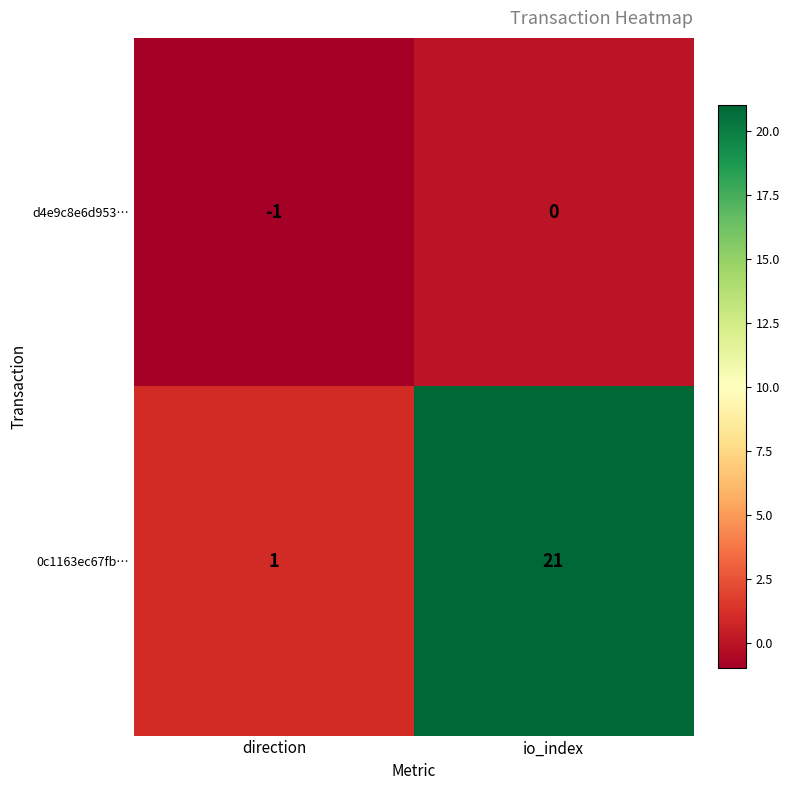

Count the number of data series in this chart.

2